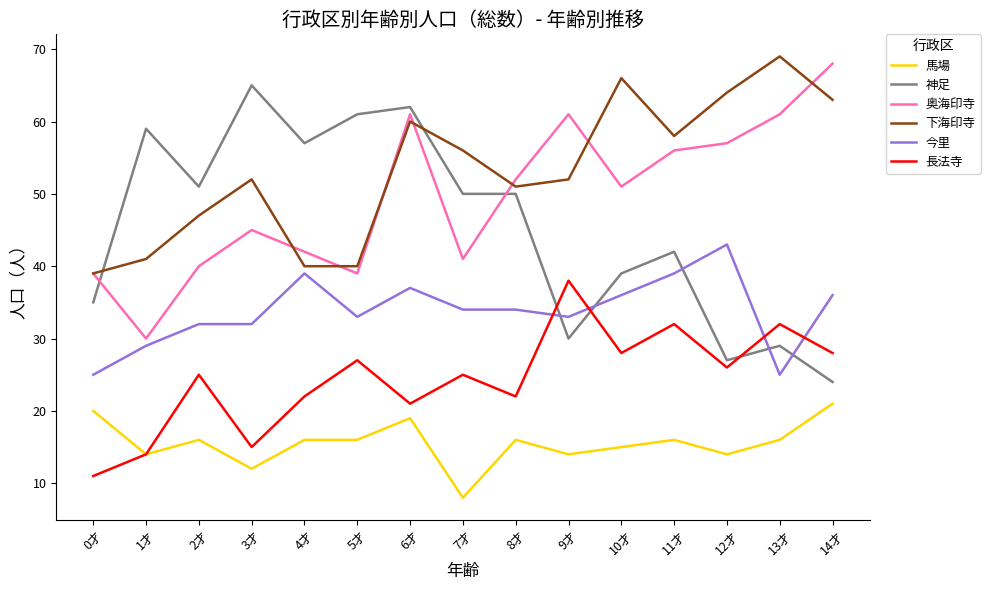

Which label corresponds to the smallest value in the chart?

7才